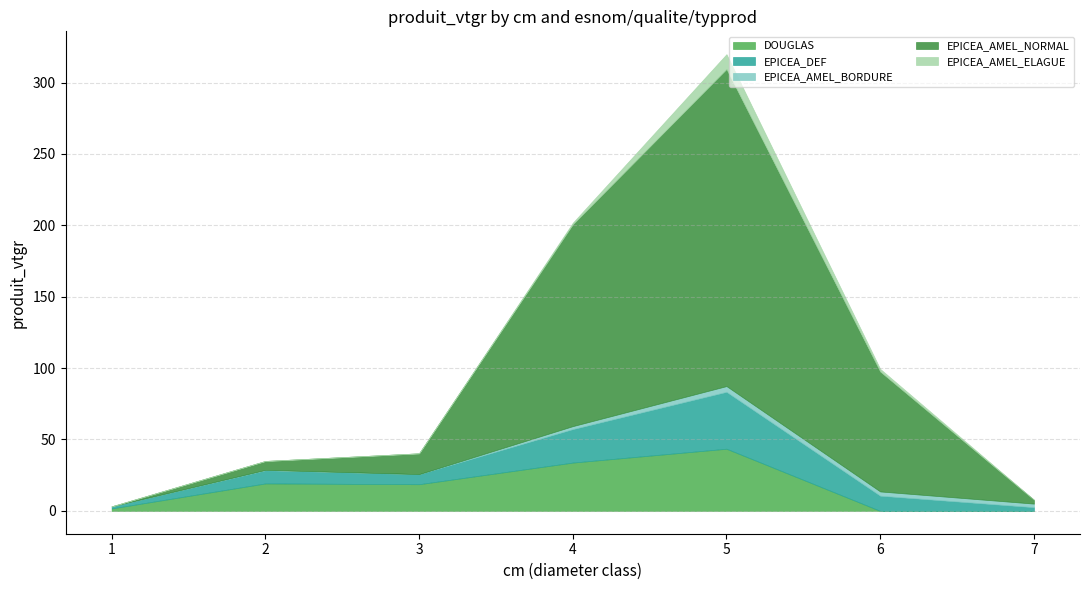

True or false: EPICEA_AMEL_BORDURE and EPICEA_DEF intersect in this chart.

False